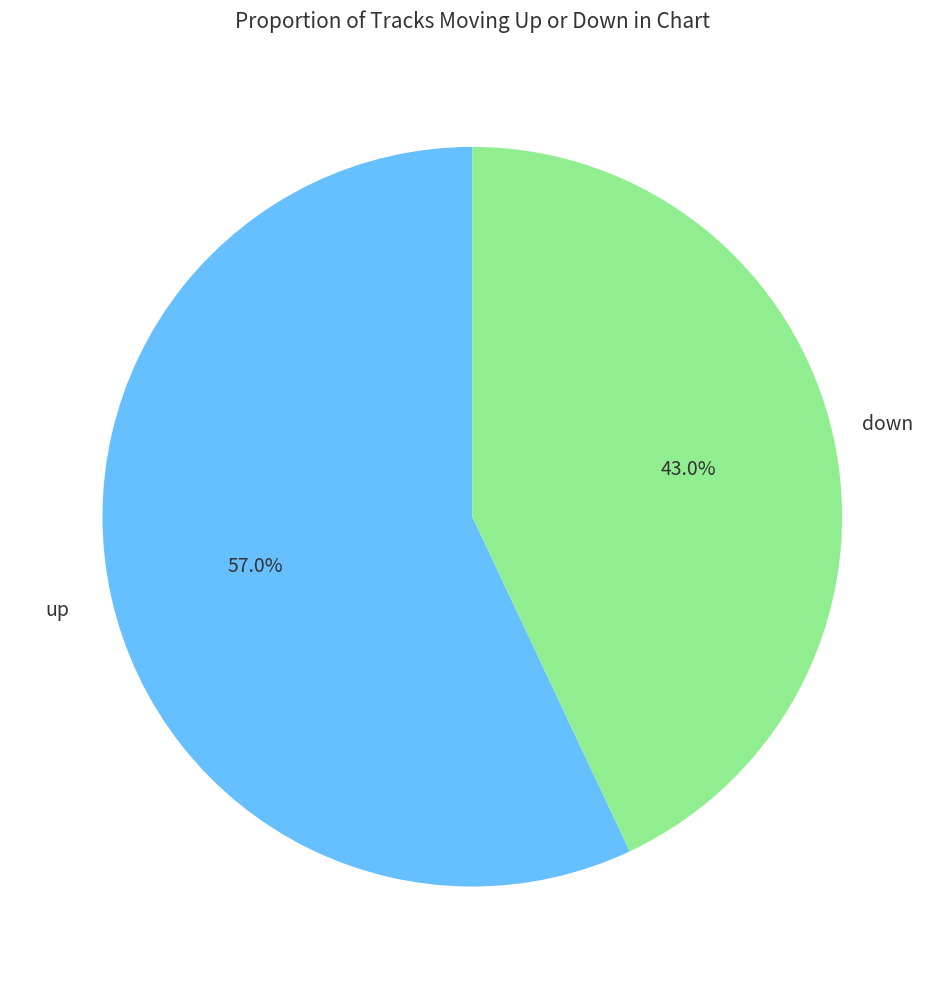

What is the ratio of the value at up to the value at down?

1.3